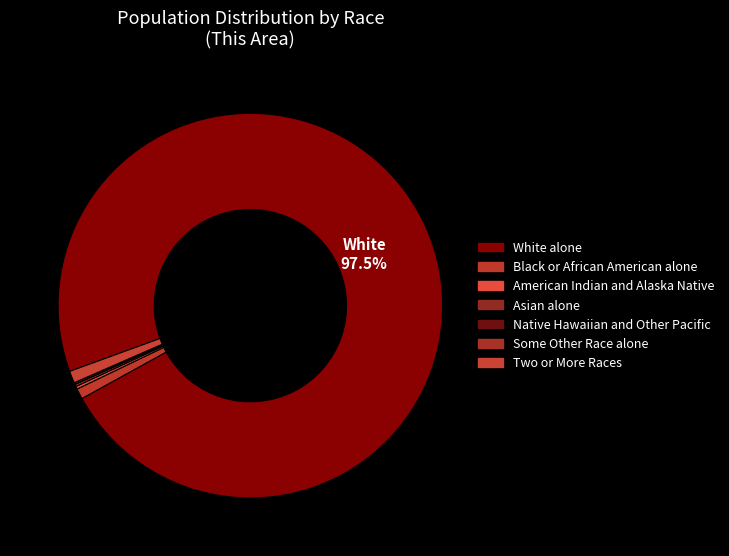

The White alone slice represents 98% of the pie. True or false?

True